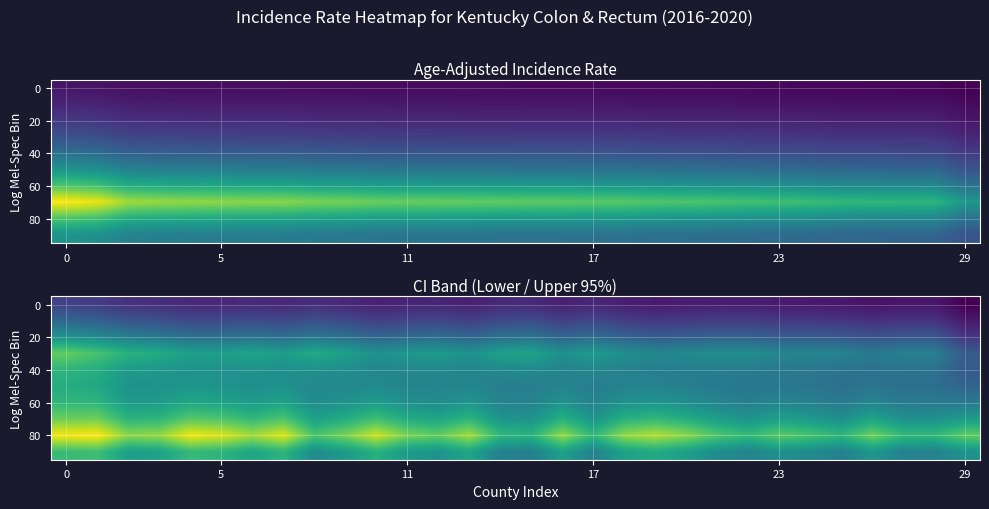

Which label corresponds to the smallest value in the chart?

29